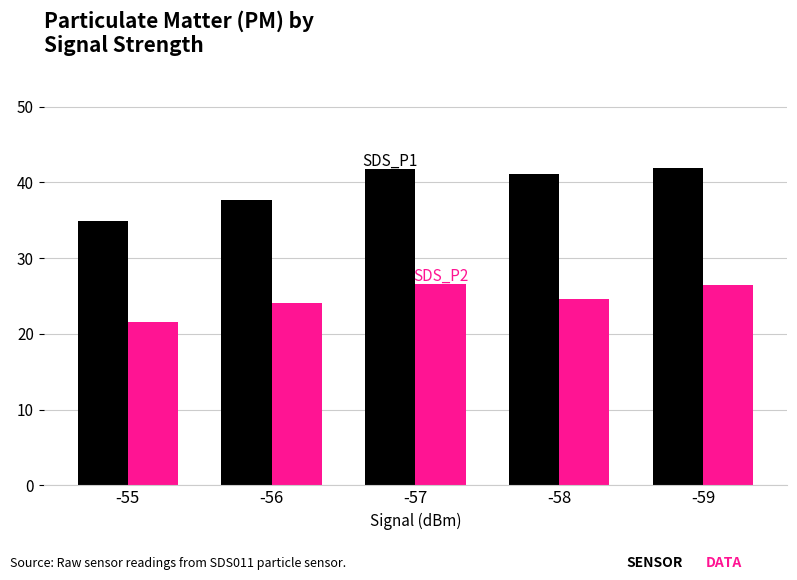

What is the total value across all series at -57?

68.3